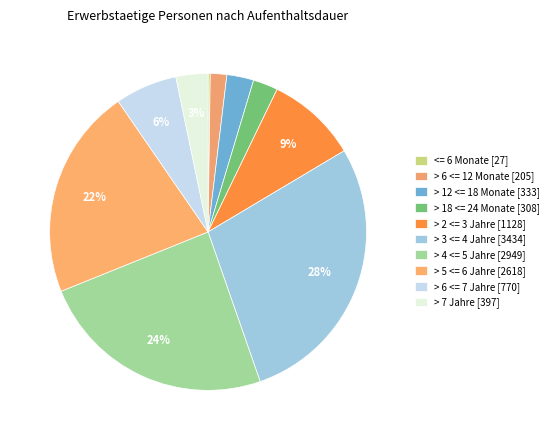

How much of the chart is everything except > 6 <= 12 Monate?

98.3%